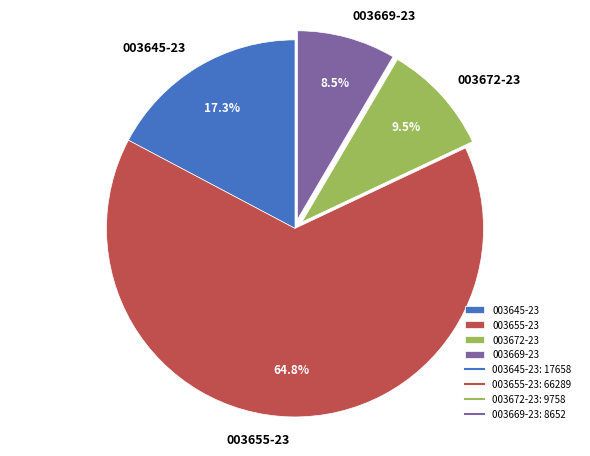

What percentage is NOT represented by 003645-23?

82.7%